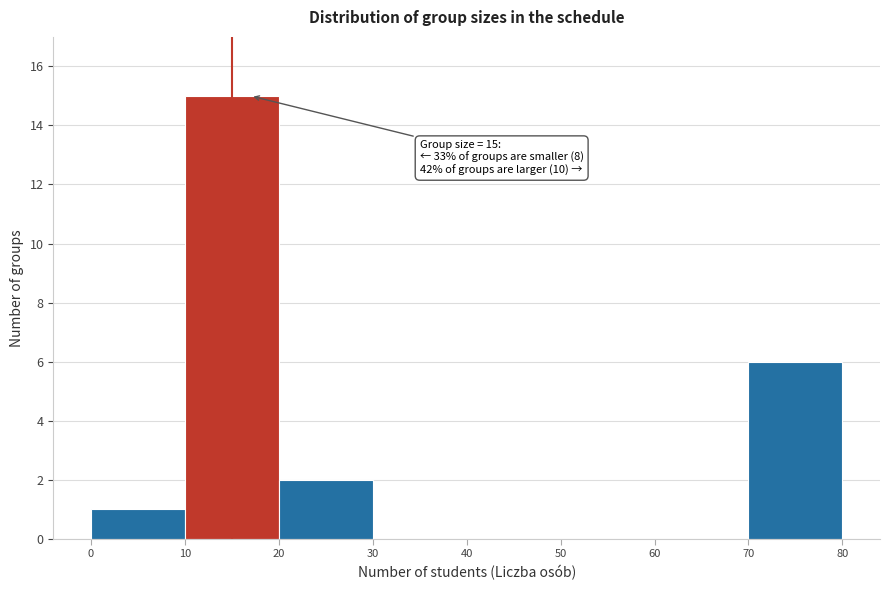

Over which range of the x-axis is the bar tallest?

10 to 20